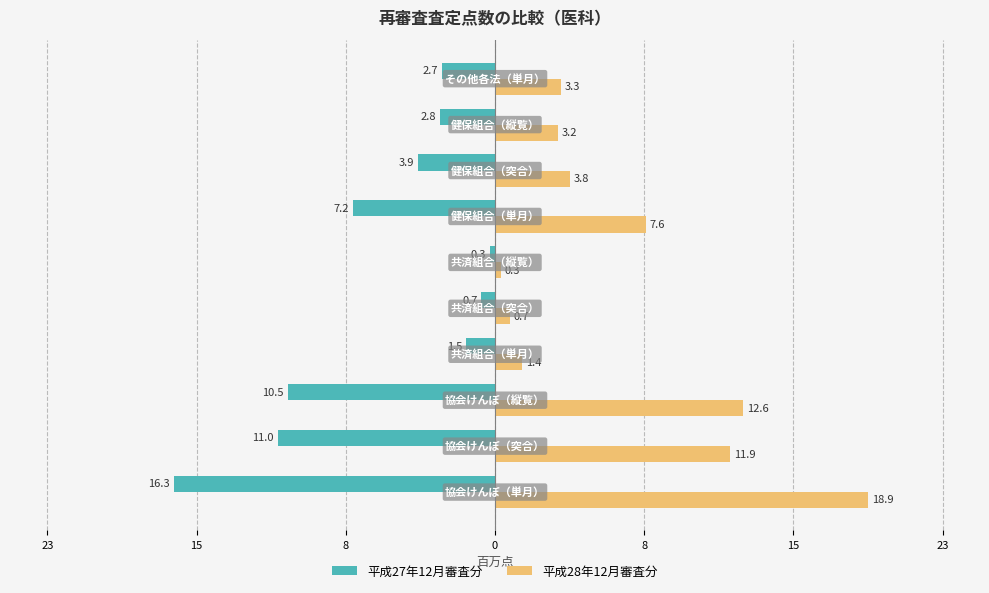

What are all the series names shown in the legend?

平成27年12月審査分, 平成28年12月審査分